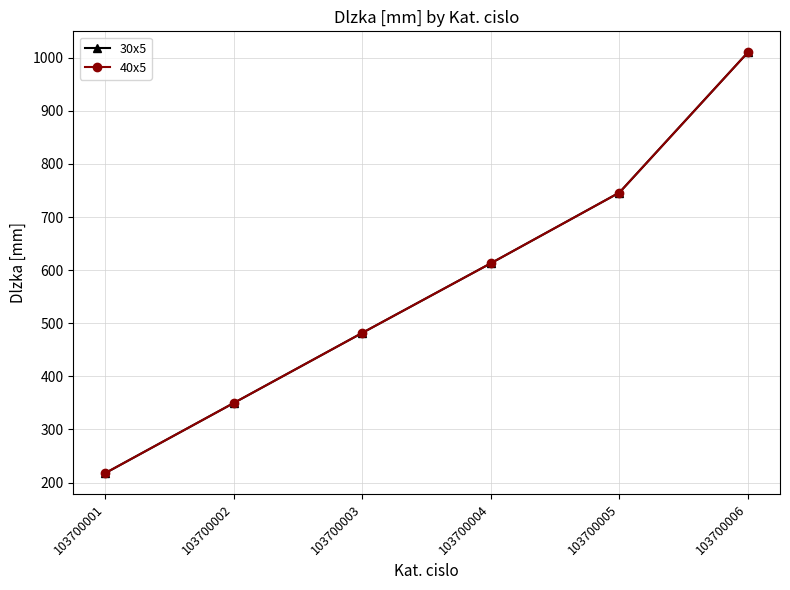

Does the chart have visible grid lines?

Yes